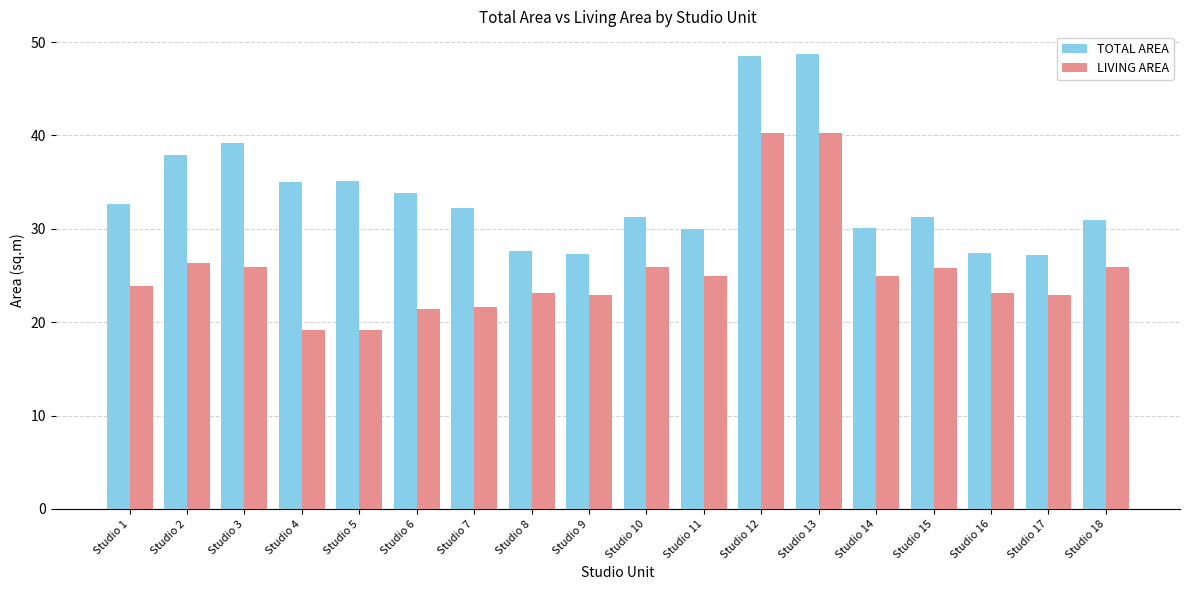

How many values in the TOTAL AREA series are below 32?

9